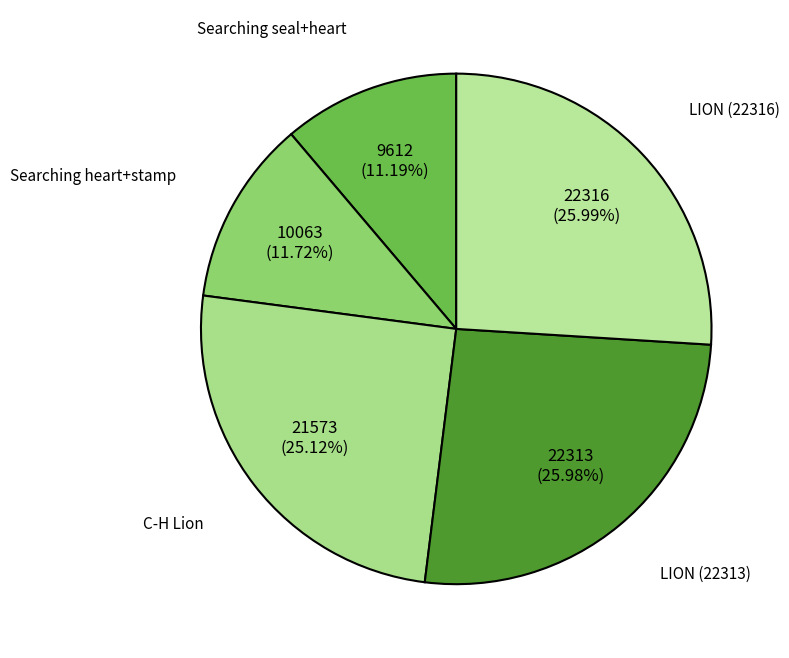

Does Searching heart+stamp account for over 50% of the chart?

No